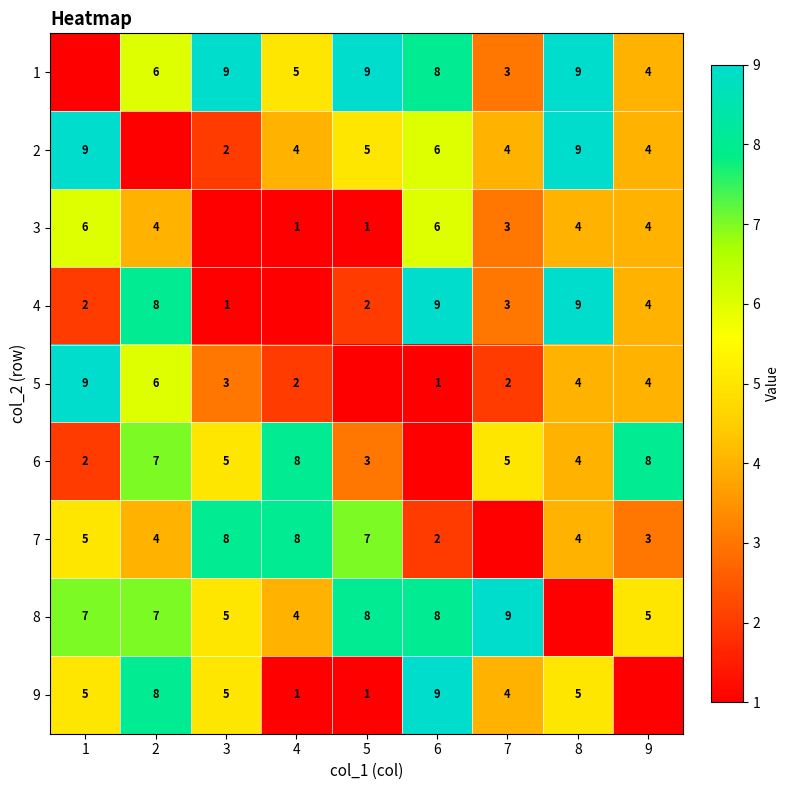

What is the difference between the highest and lowest values at 4?

7.0